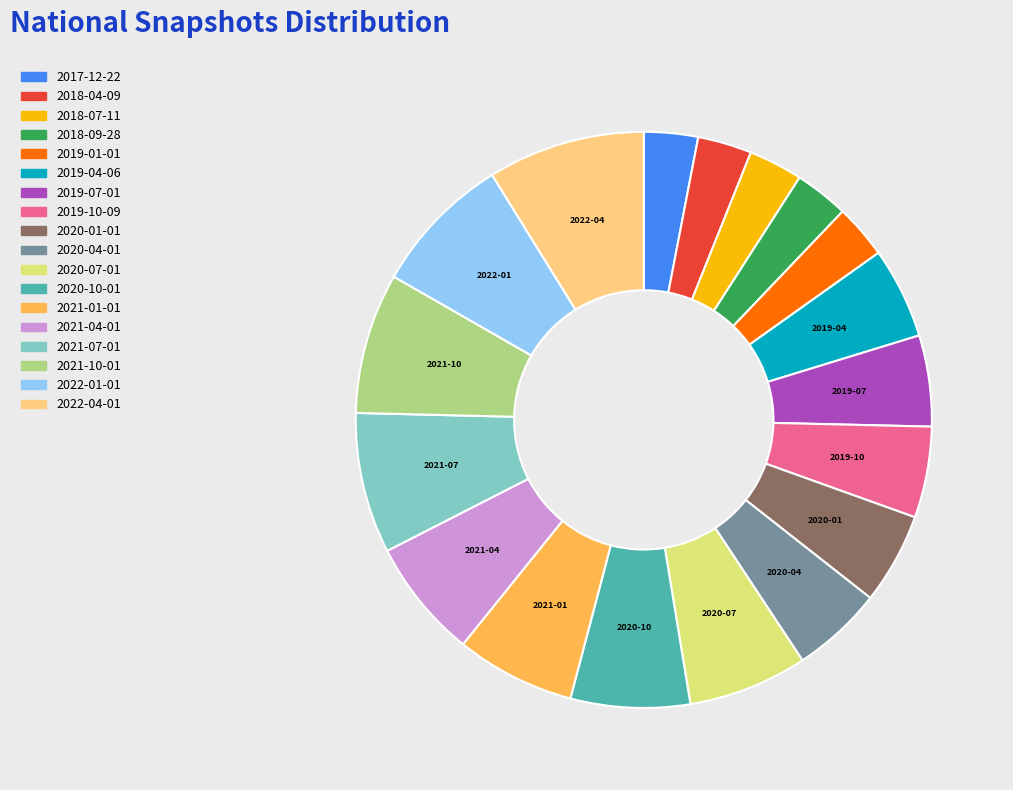

Is there a majority slice in this chart?

No